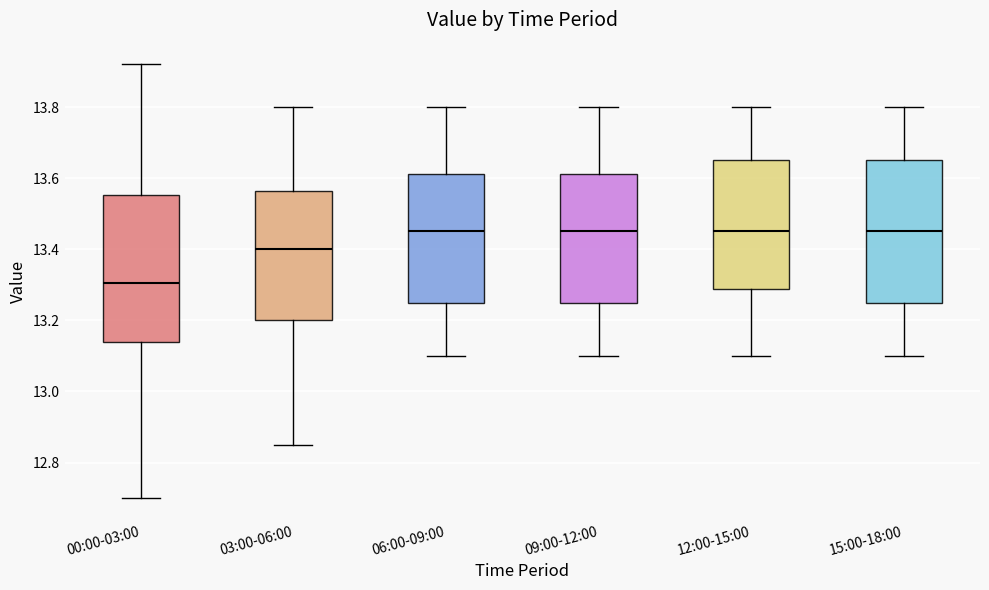

Where does the lower whisker of the box for 06:00-09:00 end on the y-axis? The values are not printed on the chart, so give them approximately, as read against the axis.

13.10